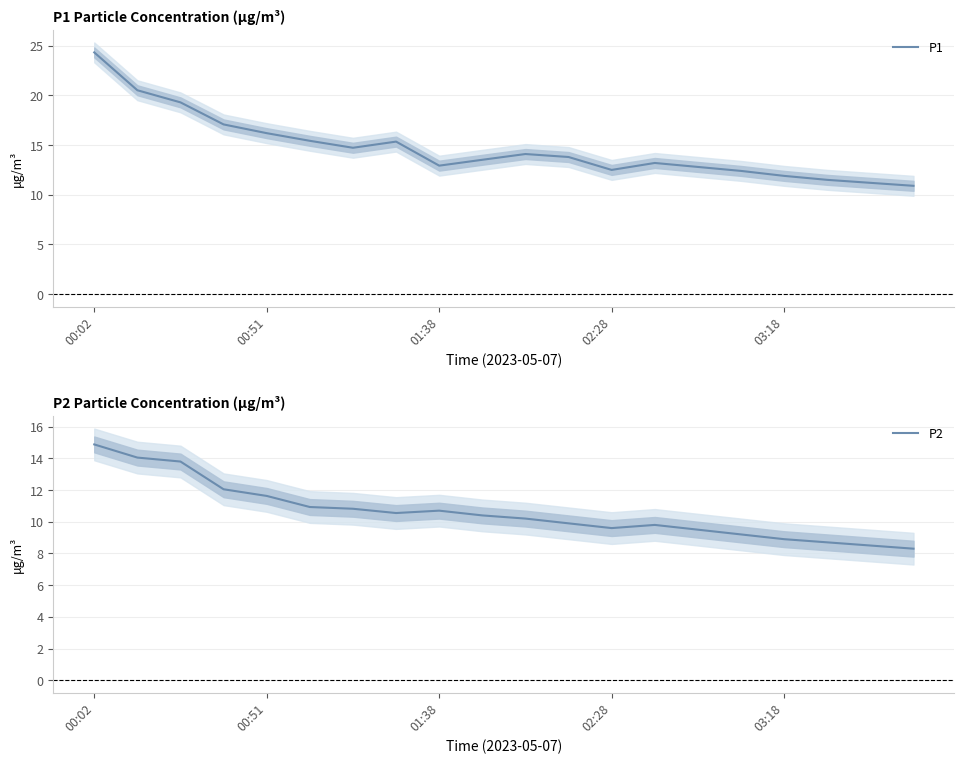

What position from the right is 11?

9